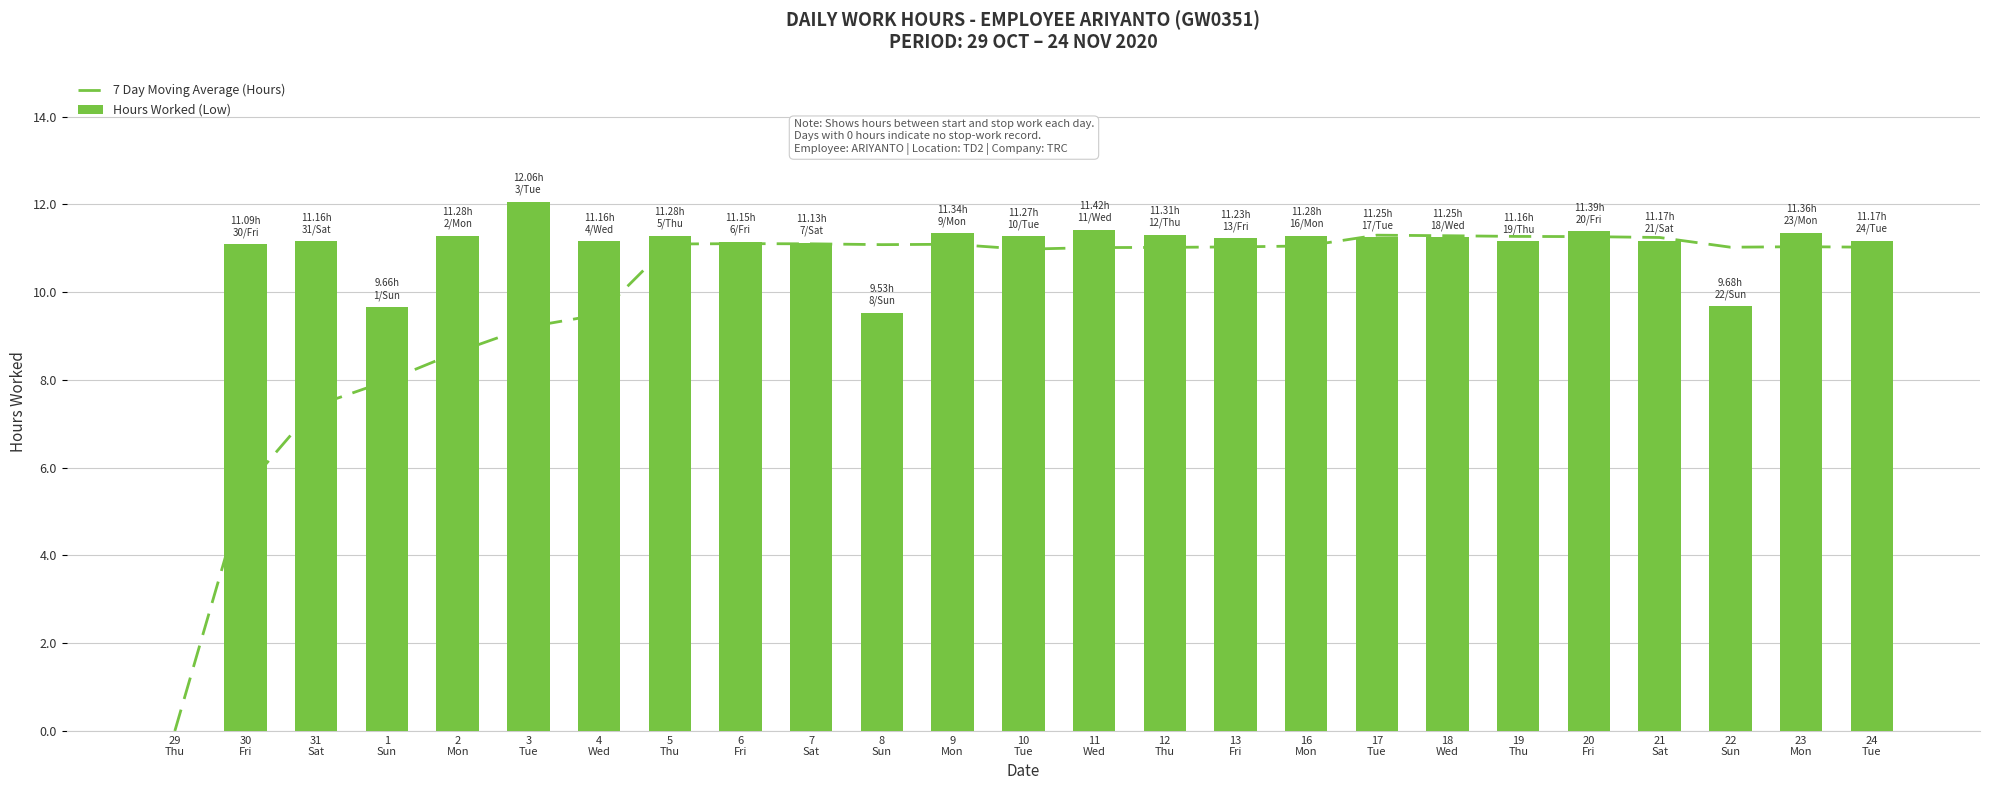

List the series in order of their overall mean, highest first.

Hours Worked (Low), 7 Day Moving Average (Hours)